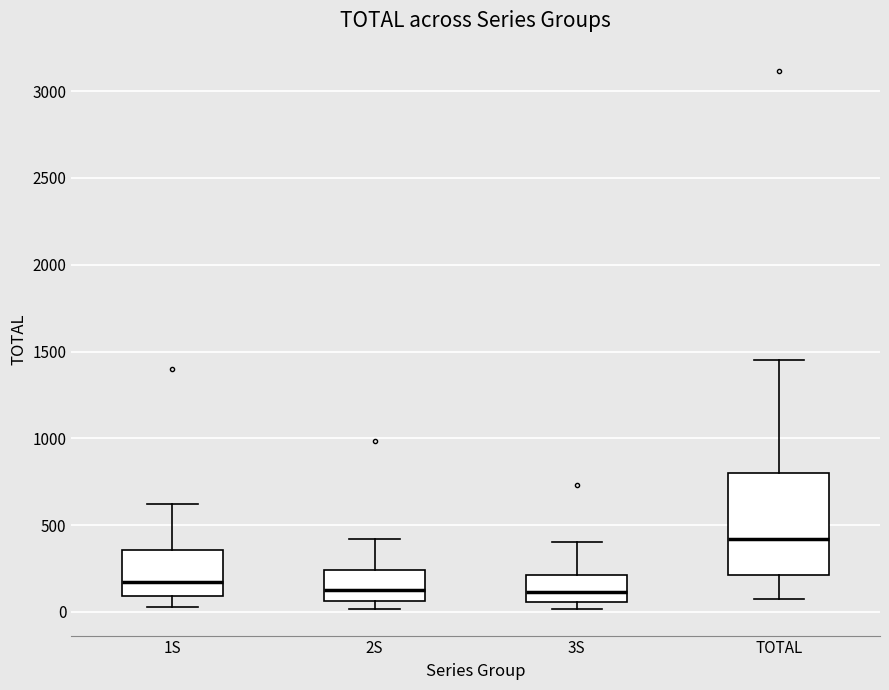

Which box is the tallest, from its lower edge to its upper edge?

TOTAL